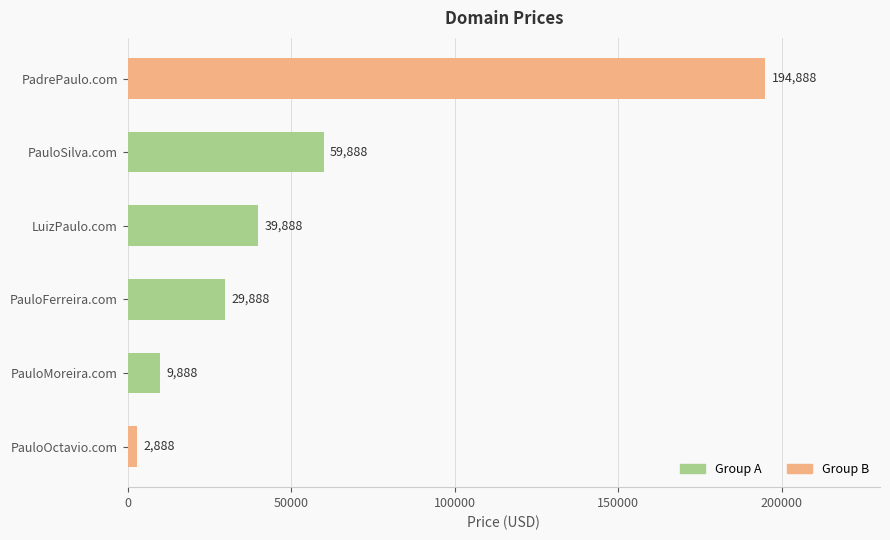

Reading bottom to top, what are all the values shown in this chart?

PauloOctavio.com=2888	PauloMoreira.com=9888	PauloFerreira.com=29888	LuizPaulo.com=39888	PauloSilva.com=59888	PadrePaulo.com=194888